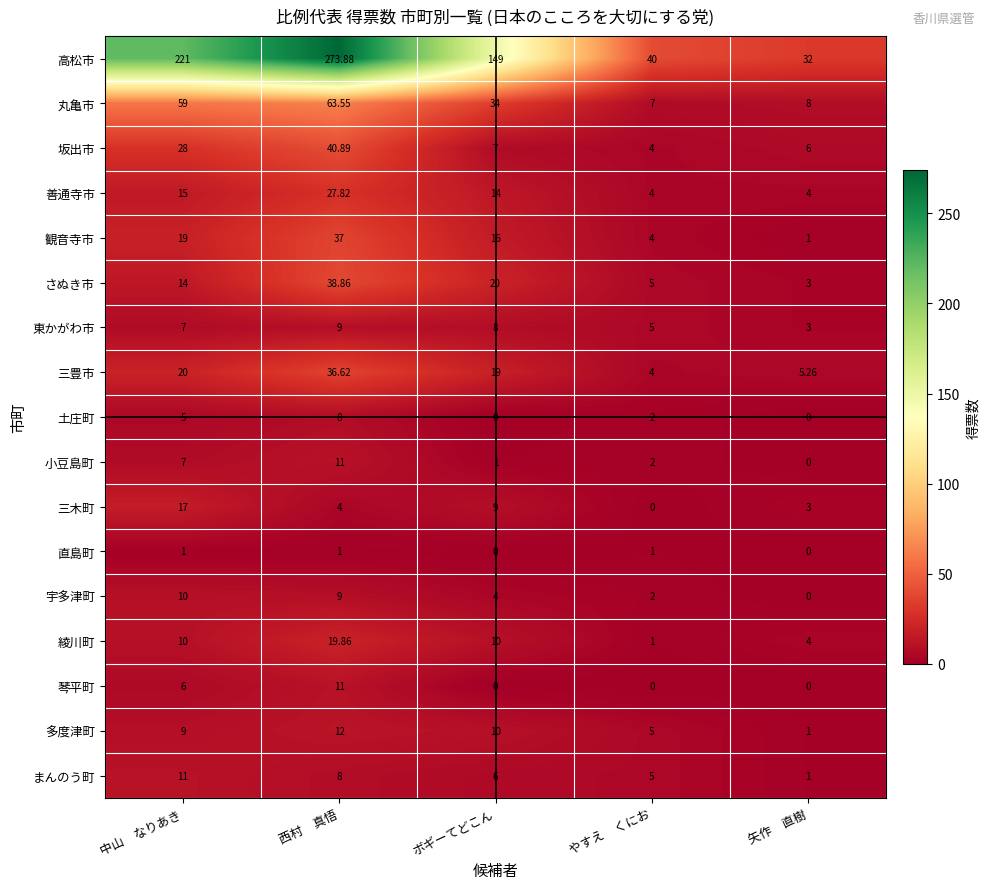

What is the difference between the highest and lowest values at やすえ　くにお?

40.0